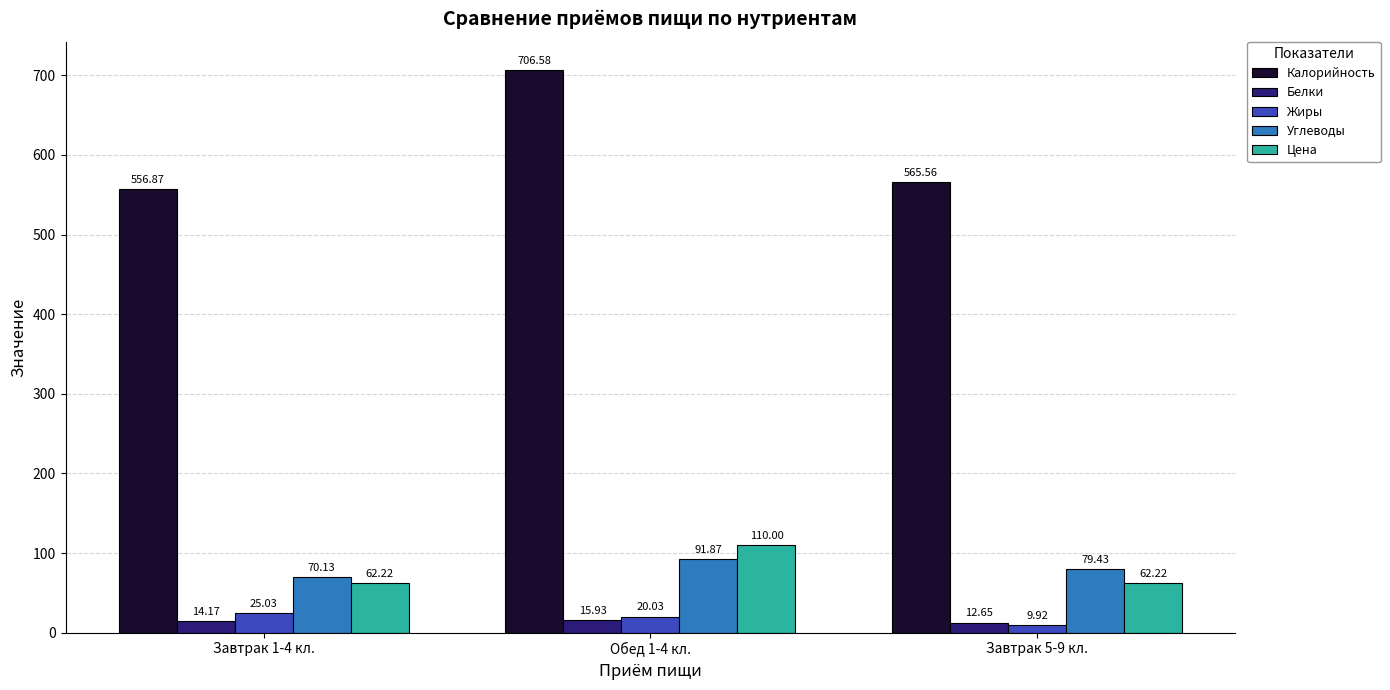

Does the chart contain any negative values?

No